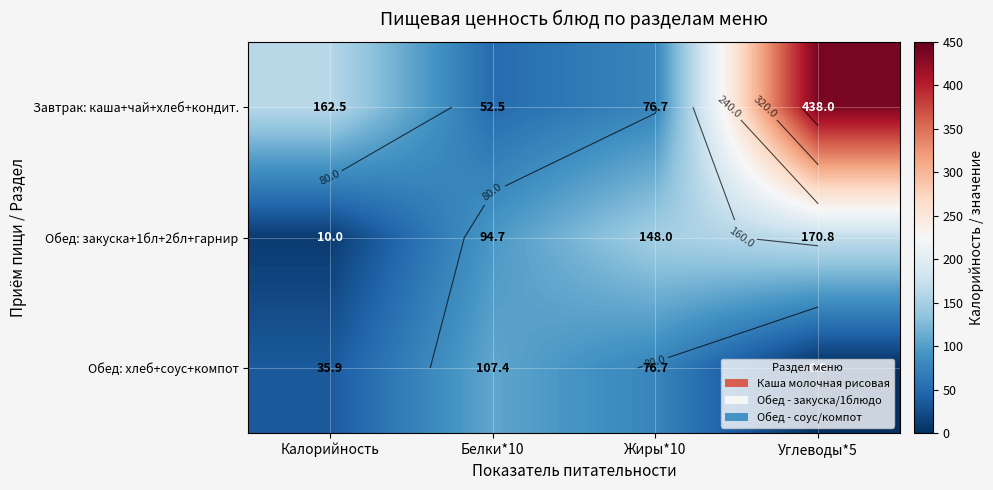

Rank the series by their maximum value, from lowest to highest.

Обед: хлеб+соус+компот, Обед: закуска+1бл+2бл+гарнир, Завтрак: каша+чай+хлеб+кондит.